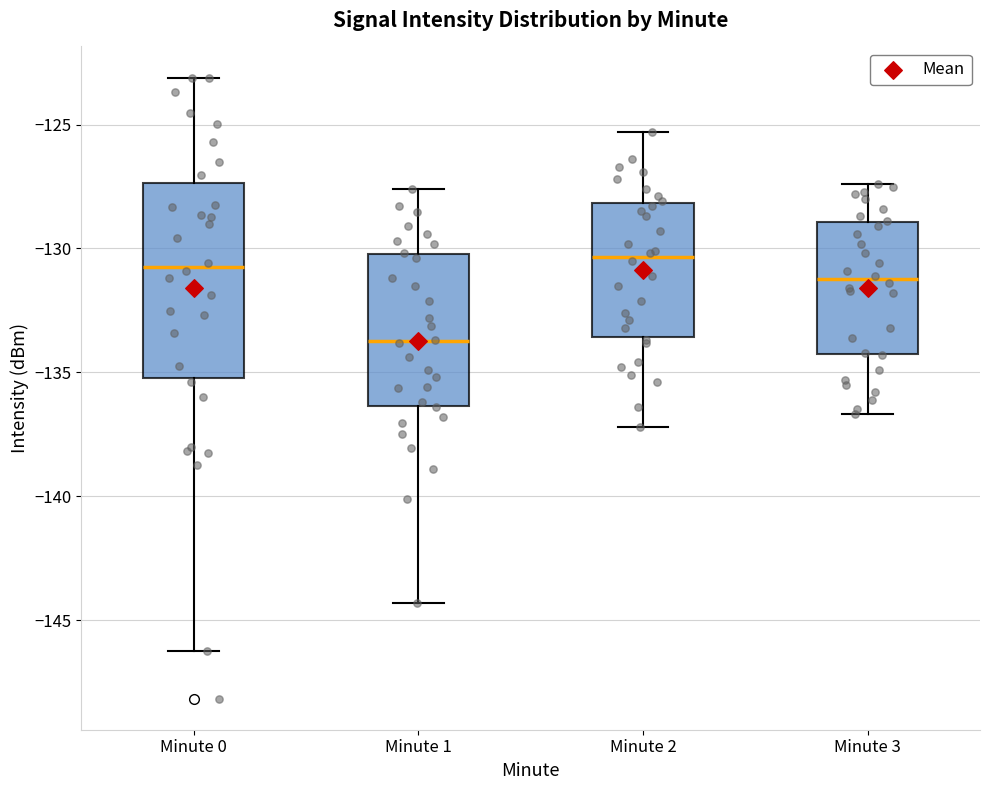

Reading left to right, transcribe this box plot: for each box, give where its median line is, the range the box spans, and where its two whiskers end, as read against the y-axis. The values are not printed on the chart, so give them approximately, as read against the axis.

Minute 0: median -130.5, box -135.0 to -127.5, whiskers -146.0 to -123.0
Minute 1: median -133.5, box -136.5 to -130.0, whiskers -144.5 to -127.5
Minute 2: median -130.5, box -133.5 to -128.0, whiskers -137.0 to -125.5
Minute 3: median -131.0, box -134.5 to -129.0, whiskers -136.5 to -127.5